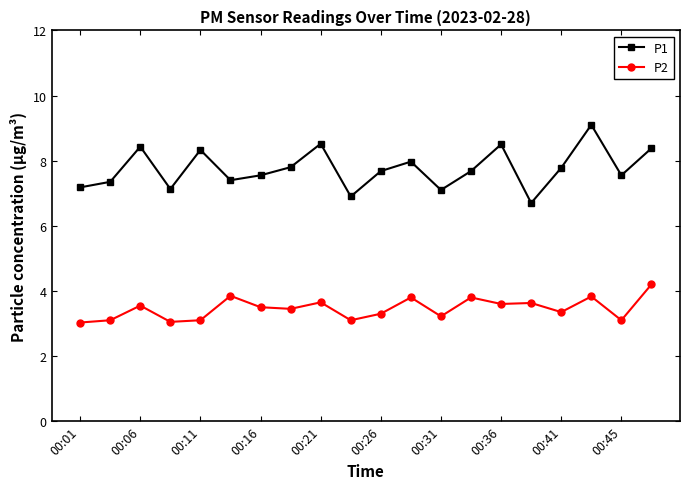

Which series has the largest total across all categories?

P1